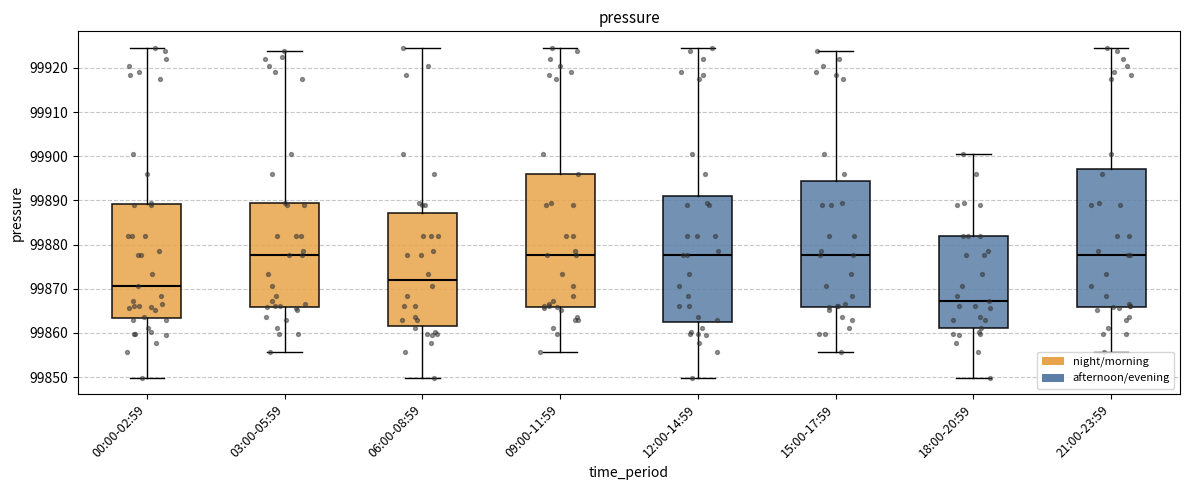

Which box is the tallest, from its lower edge to its upper edge?

21:00-23:59